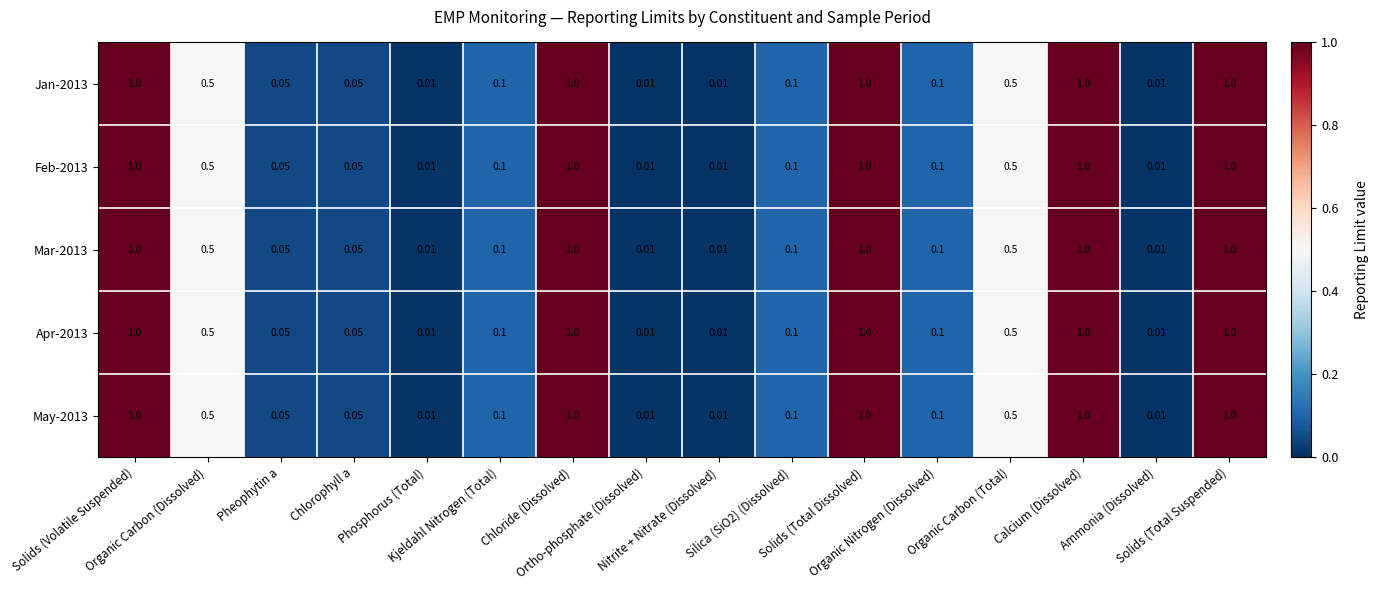

What is the total value across all series at Kjeldahl Nitrogen (Total)?

0.5